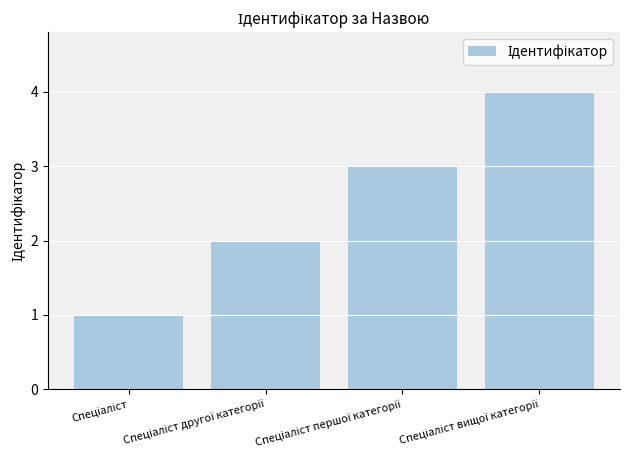

Reading left to right, list all the values displayed in this chart.

1	2	3	4